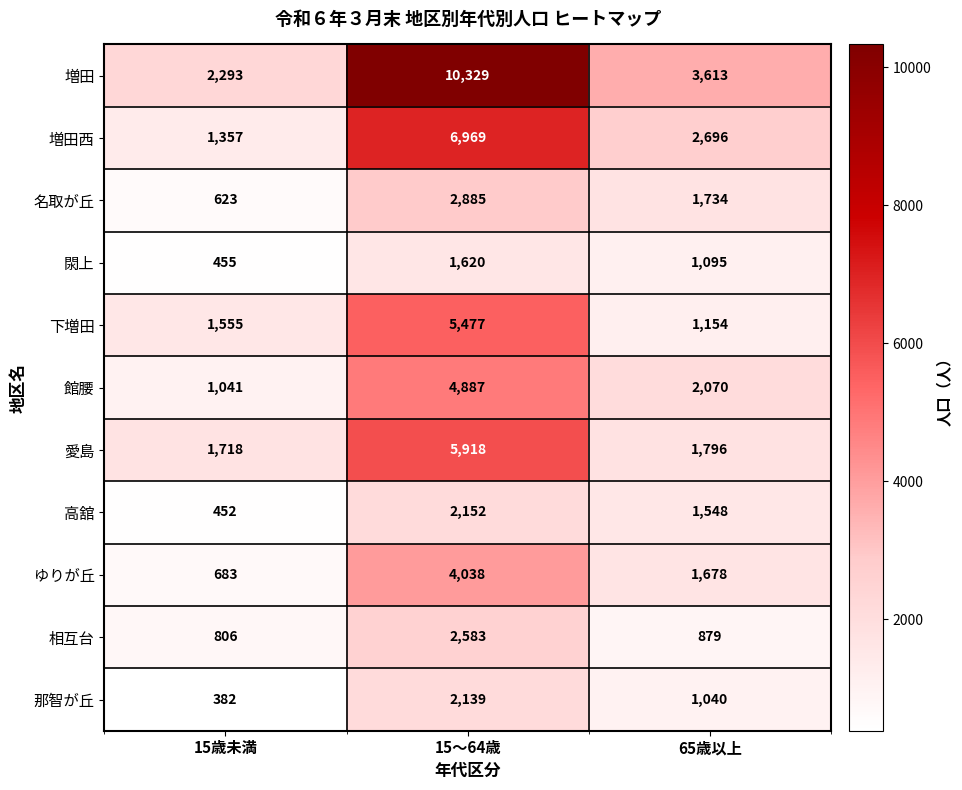

What is the total value across all series at 15～64歳?

48997